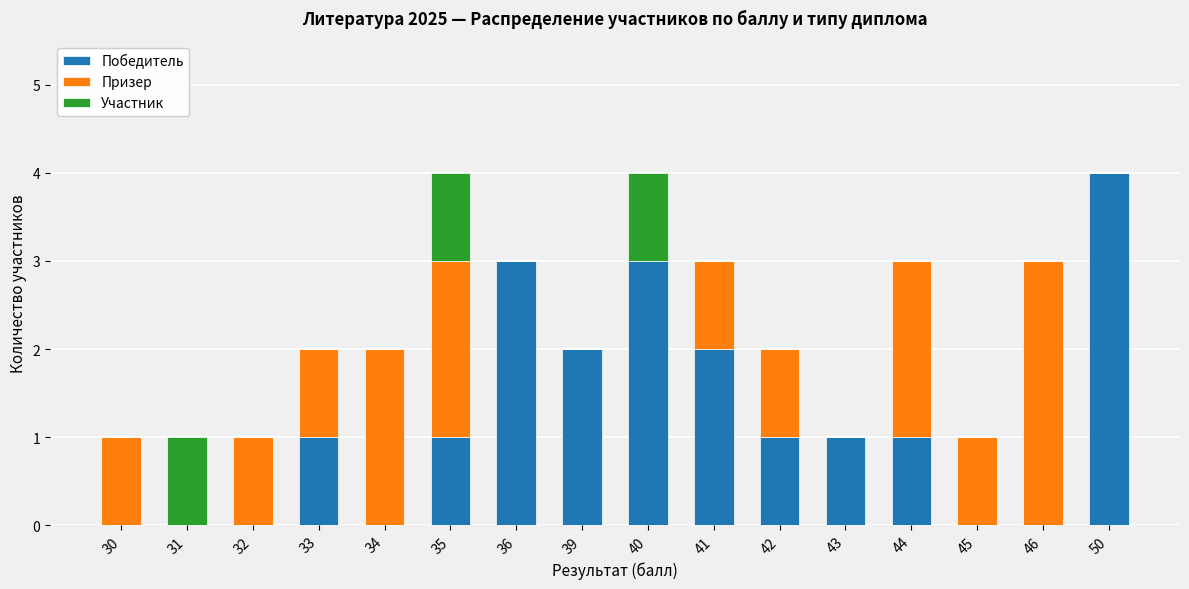

Are the bars grouped side by side (vs. stacked)?

No